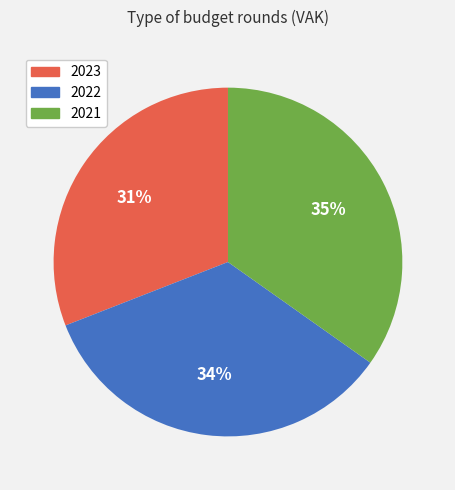

Does any single category account for the majority?

No